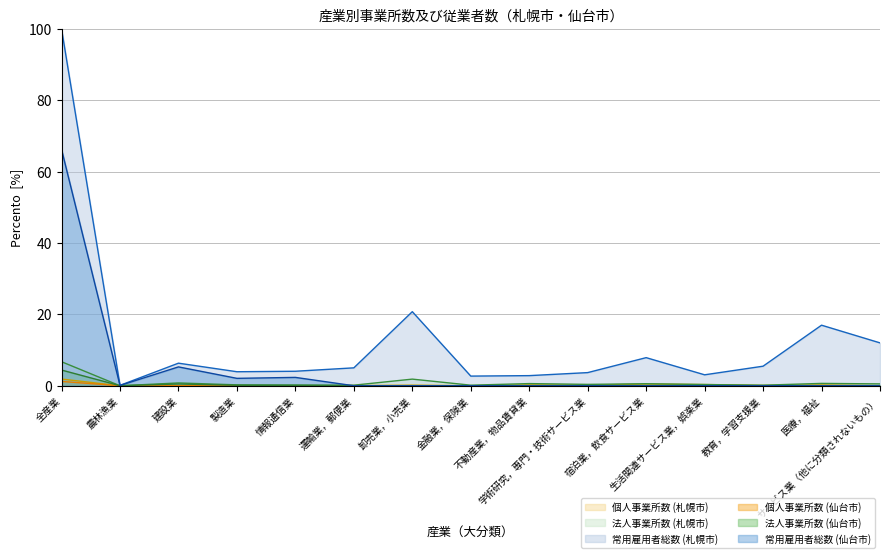

At which category does the chart reach its peak across all series?

全産業